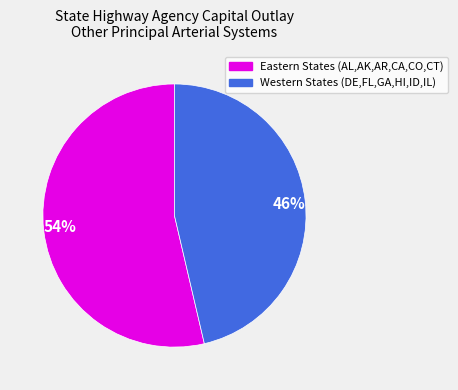

True or false: 54% accounts for 60% of the total.

False